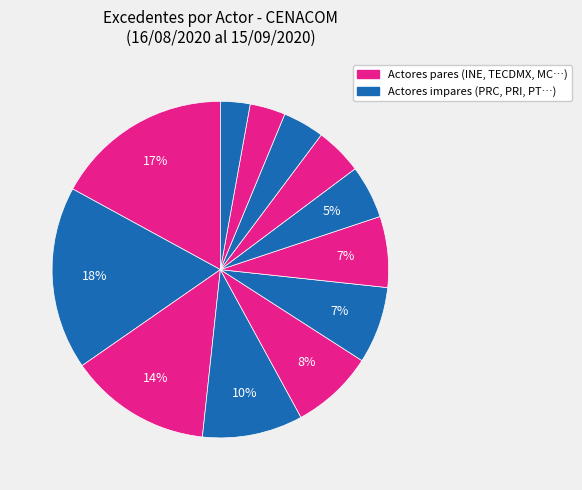

Count the number of slices in the pie.

12